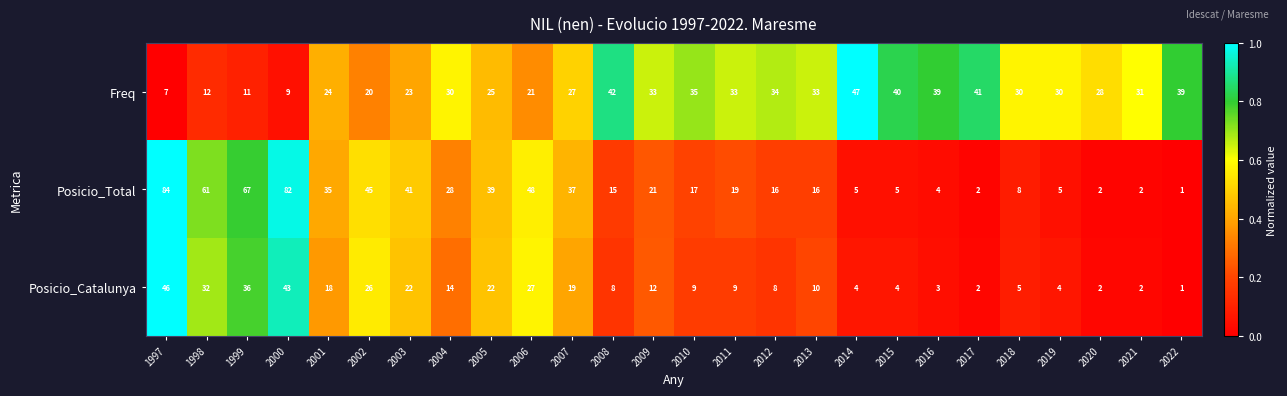

True or false: Posicio_Catalunya has a value of 13 at 2000.

False